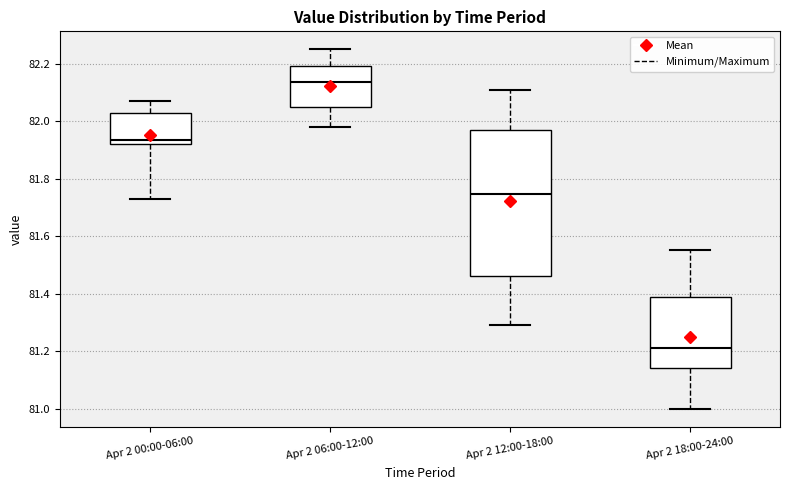

Which box is the tallest, from its lower edge to its upper edge?

Apr 2 12:00-18:00